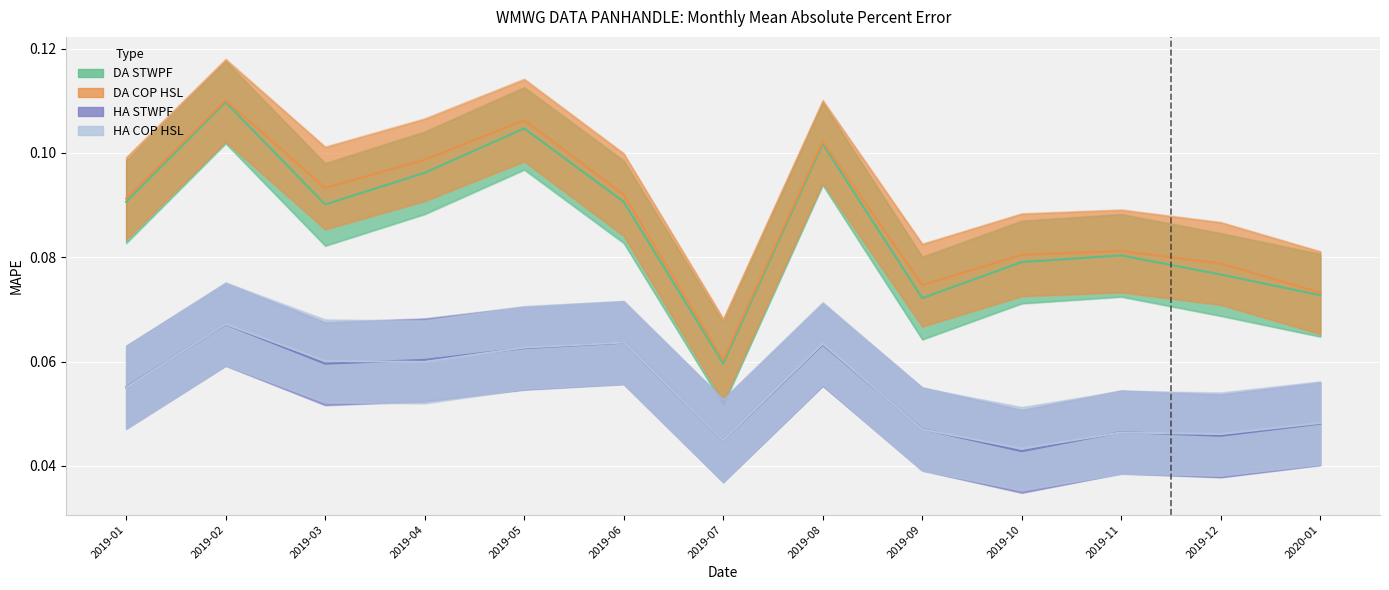

Which series has the largest total across all categories?

DA COP HSL